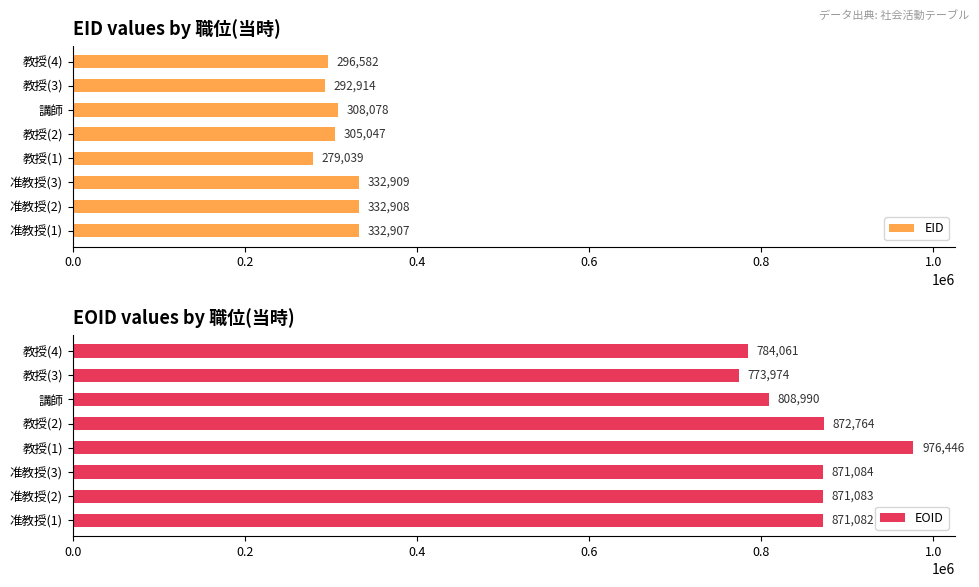

Which series has the largest range (max minus min)?

EOID